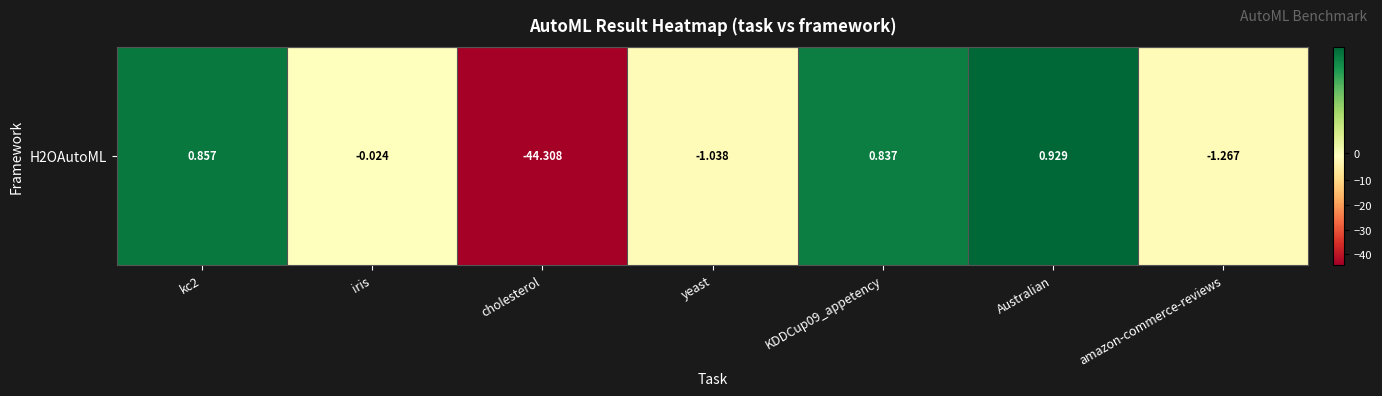

List the labels in order of value, largest first.

Australian, kc2, KDDCup09_appetency, iris, yeast, amazon-commerce-reviews, cholesterol